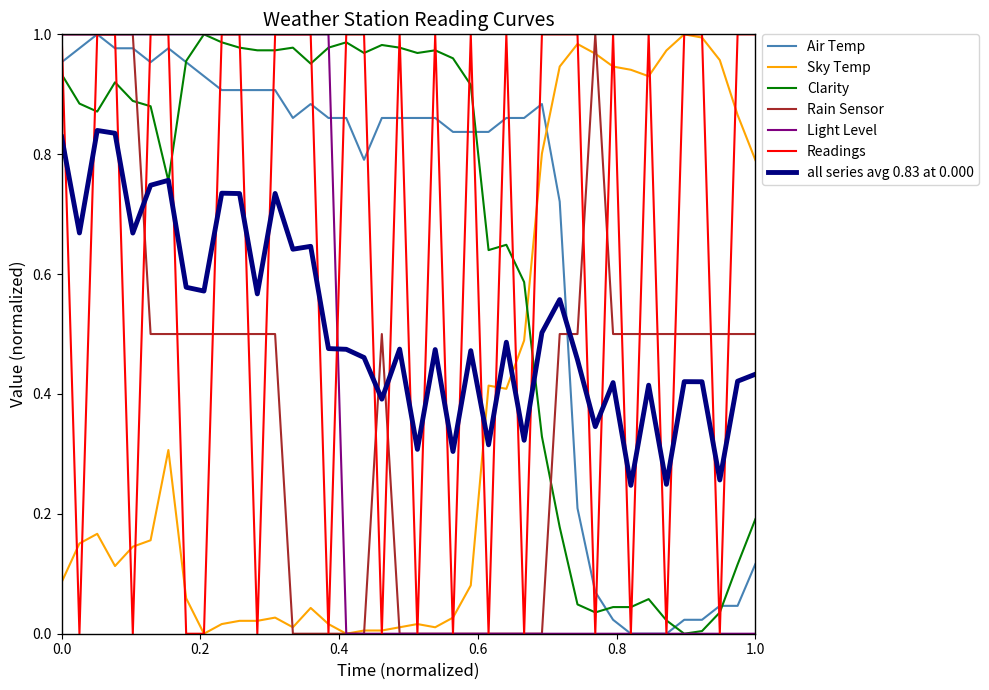

Which series ends up on top after the final intersection of Rain Sensor and all series avg 0.83 at 0.000?

Rain Sensor